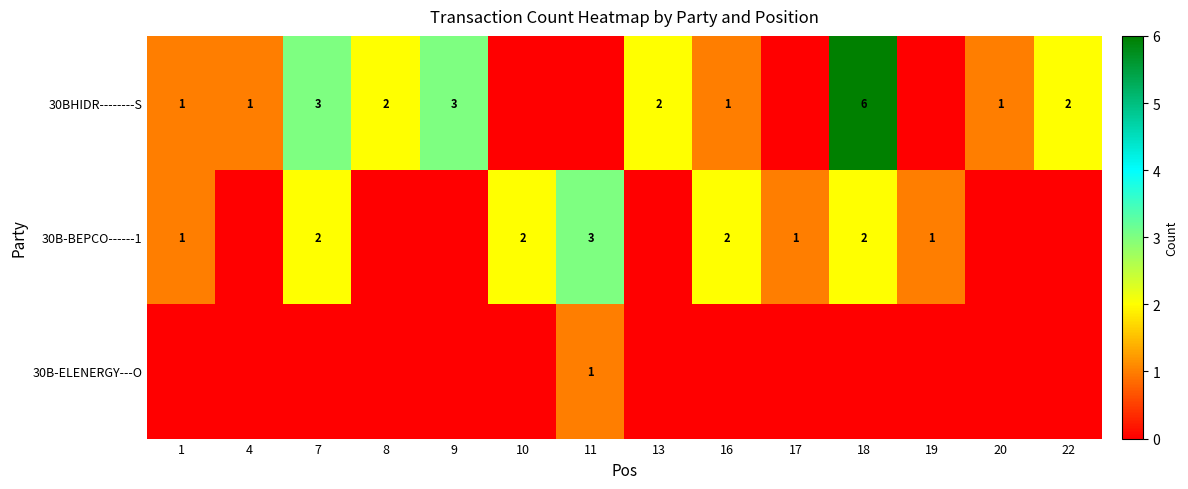

Is it true that 30BHIDR--------S equals 4 at 22?

False